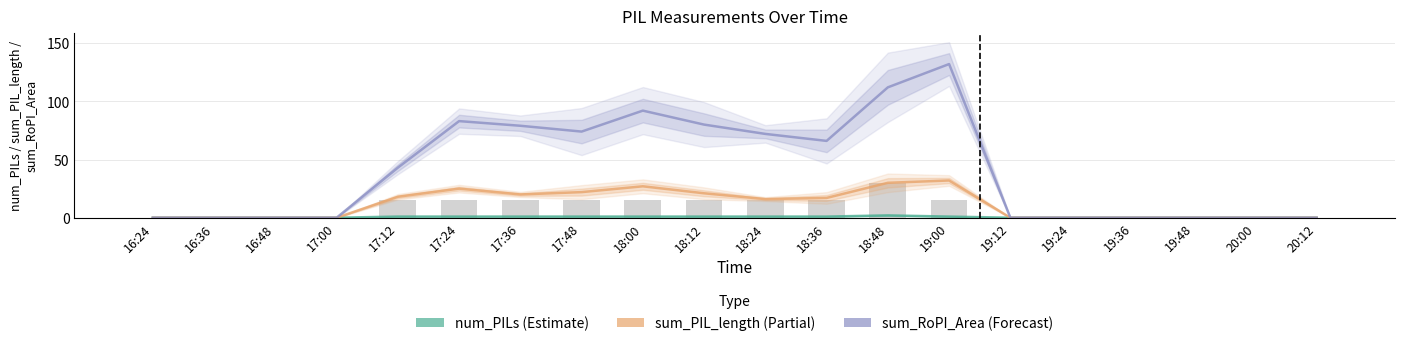

Rank the series by their average value, from highest to lowest.

sum_RoPI_Area, sum_PIL_length, num_PILs